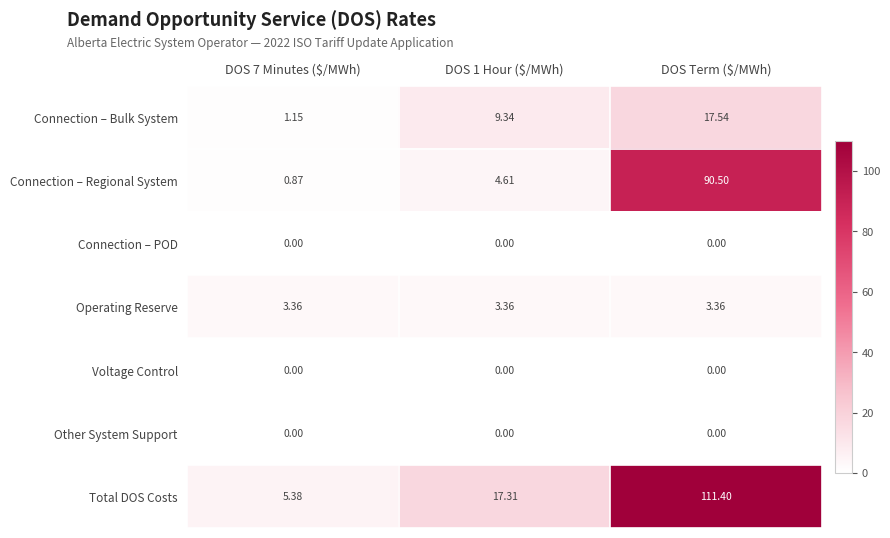

Which series has the largest total across all categories?

Total DOS Costs